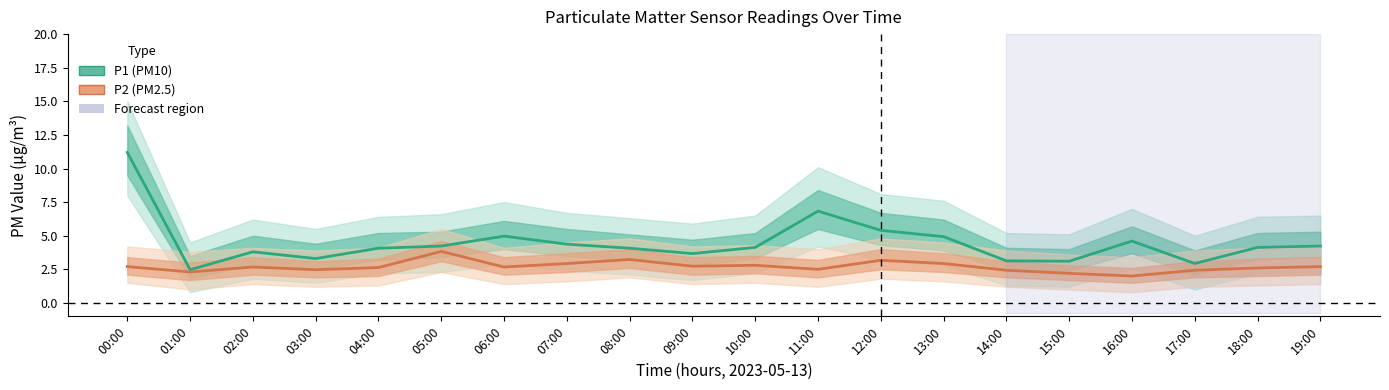

What is the difference between the highest and lowest values at 07:00?

1.4